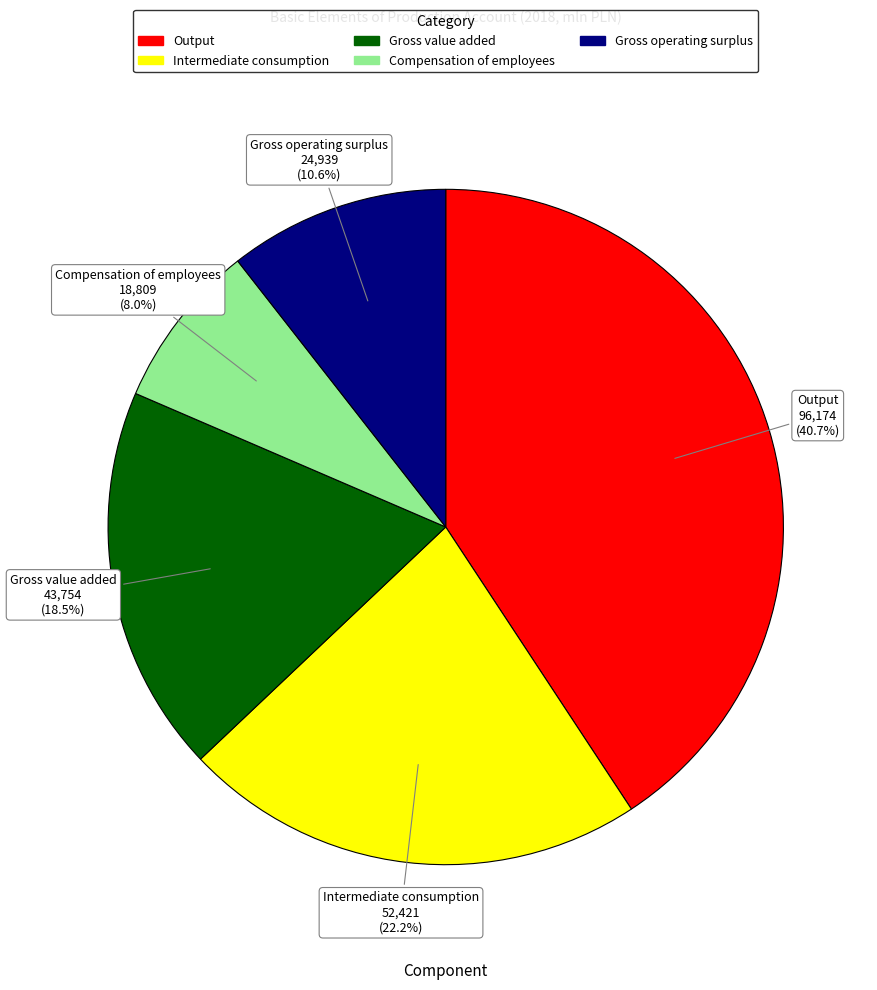

How many slices are in this pie chart?

5